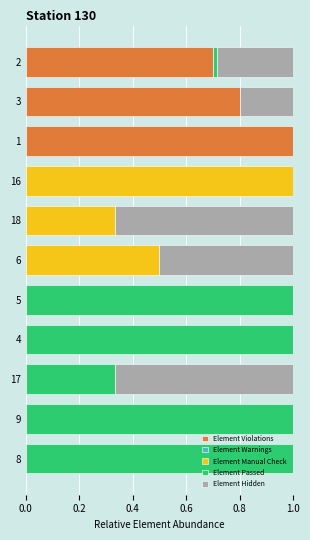

True or false: Element Violations has a value of 0.0 at 8.

True